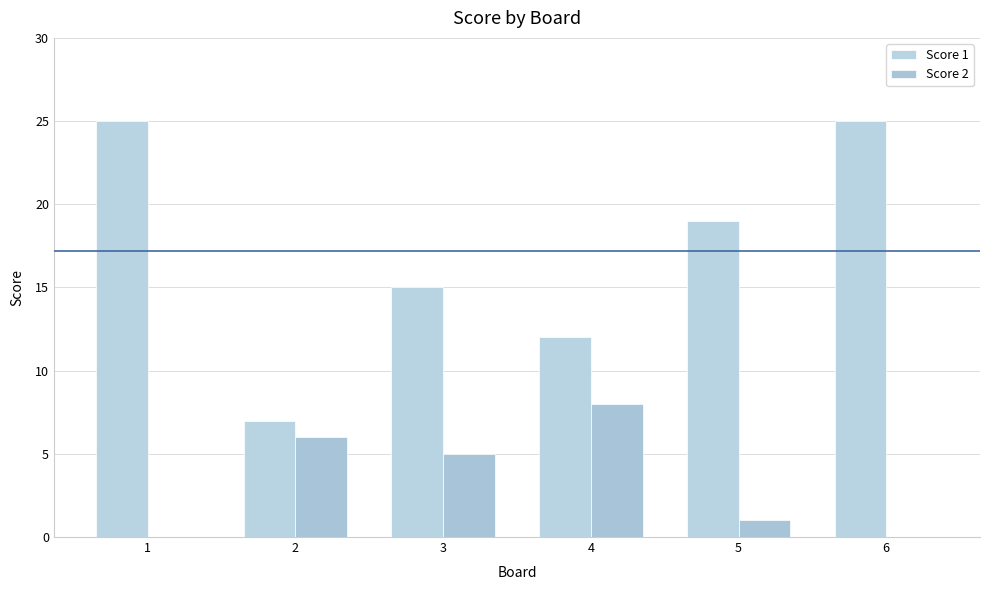

Reading left to right, extract all data points from this chart.

Score 1: 25	7	15	12	19	25
Score 2: 0	6	5	8	1	0